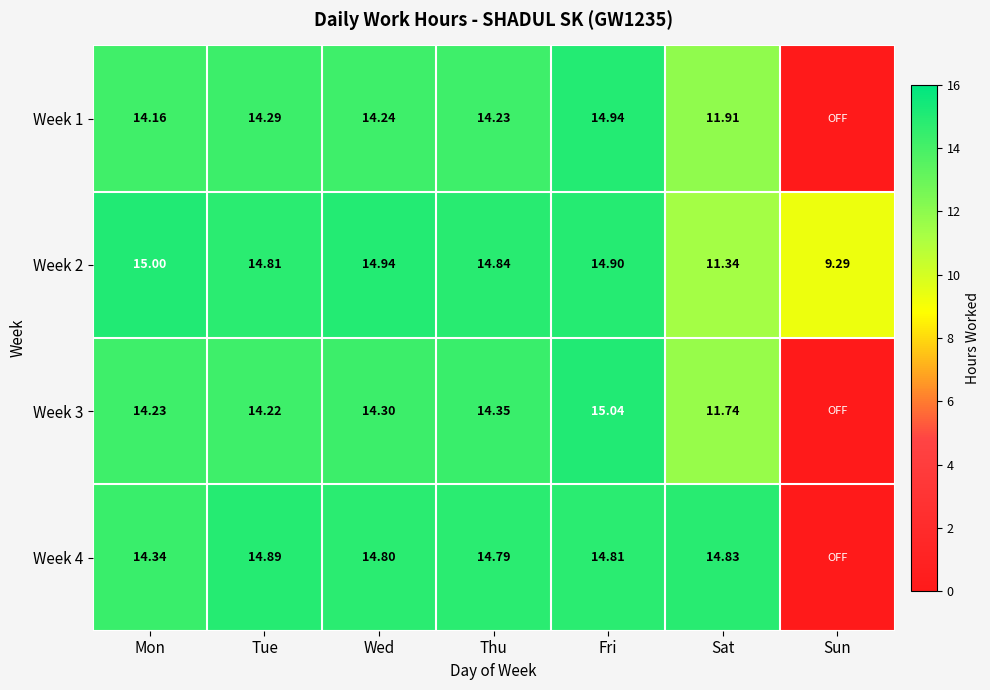

Is the value of Week 3 at Fri greater than the value of Week 2 at Sat?

Yes